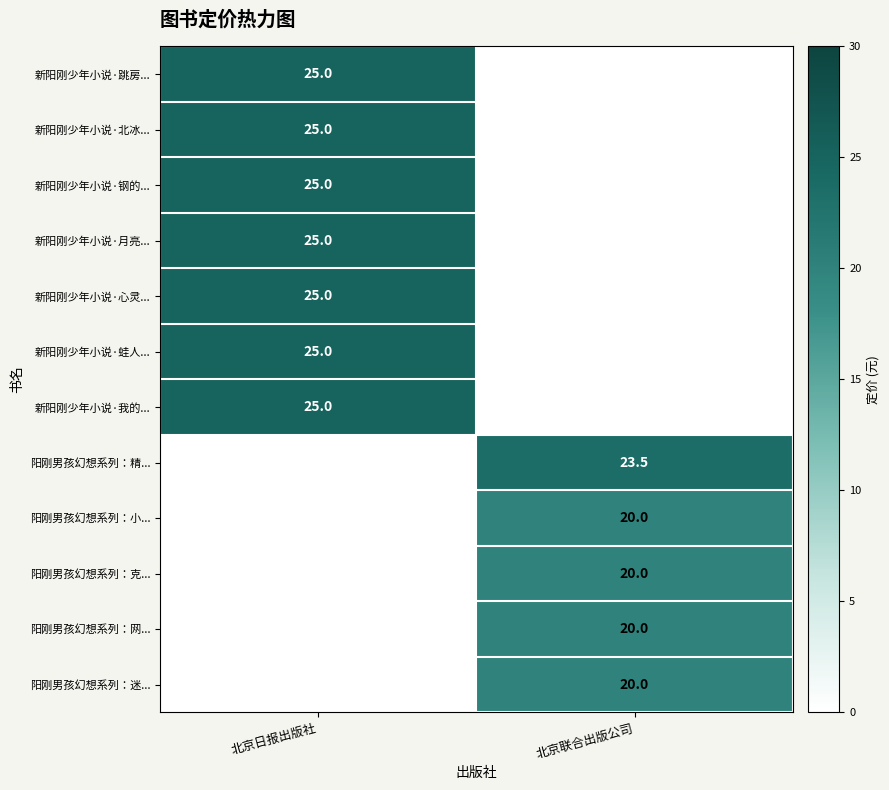

Count the number of categories in the chart.

2